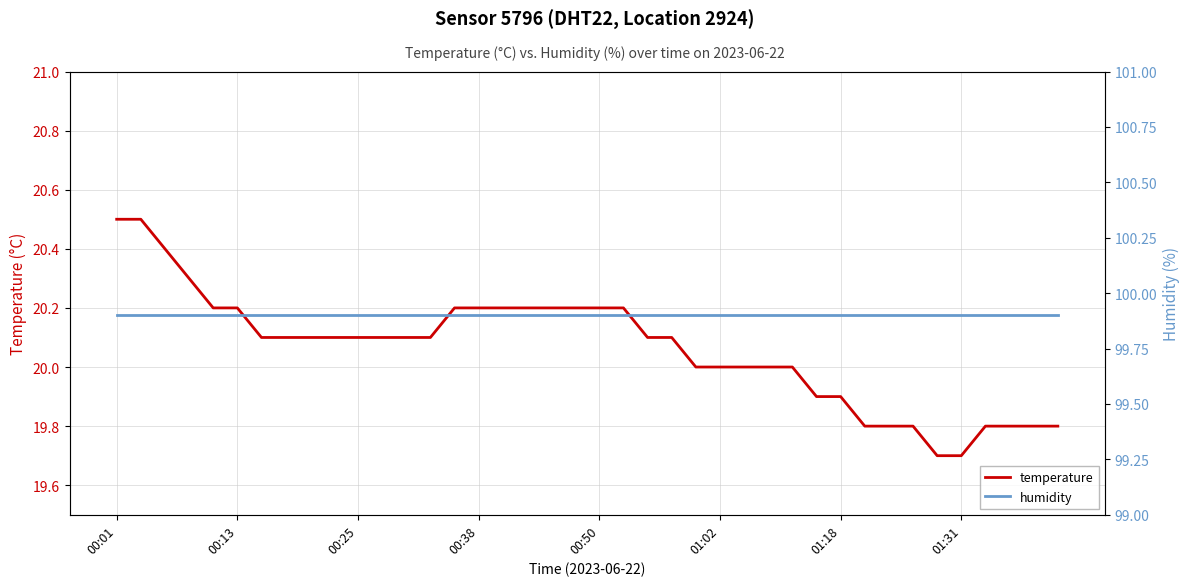

What is the highest value of the temperature series?

20.5